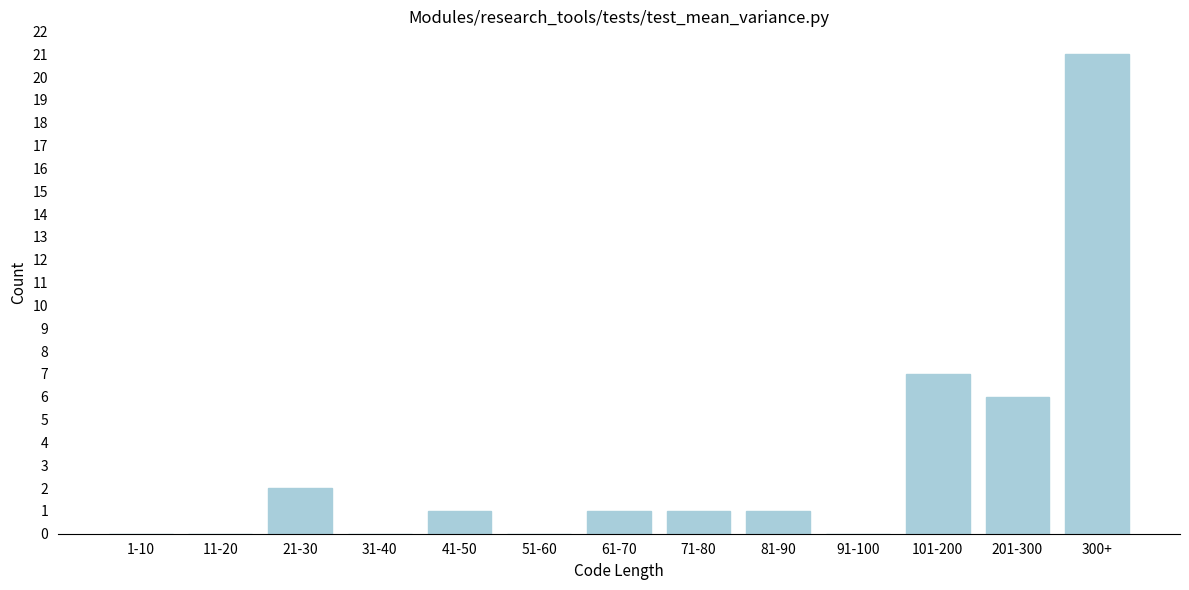

Reading left to right, transcribe all the data shown in this chart.

1-10=0	11-20=0	21-30=2	31-40=0	41-50=1	51-60=0	61-70=1	71-80=1	81-90=1	91-100=0	101-200=7	201-300=6	300+=21